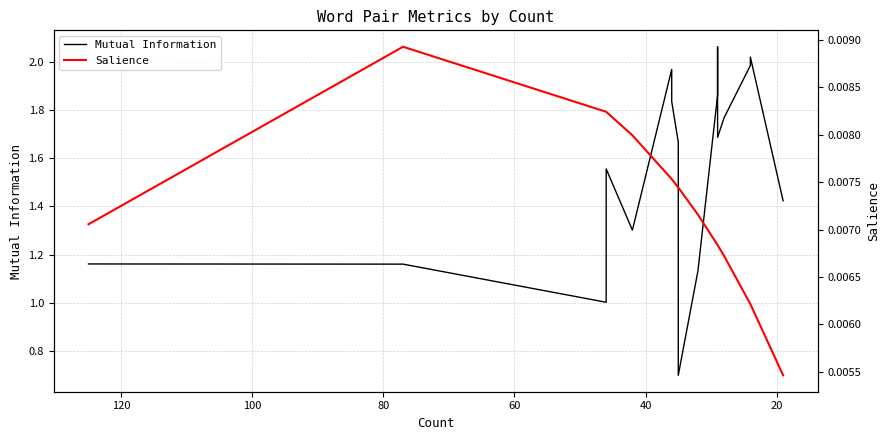

What are all the series names shown in the legend?

Mutual Information, Salience